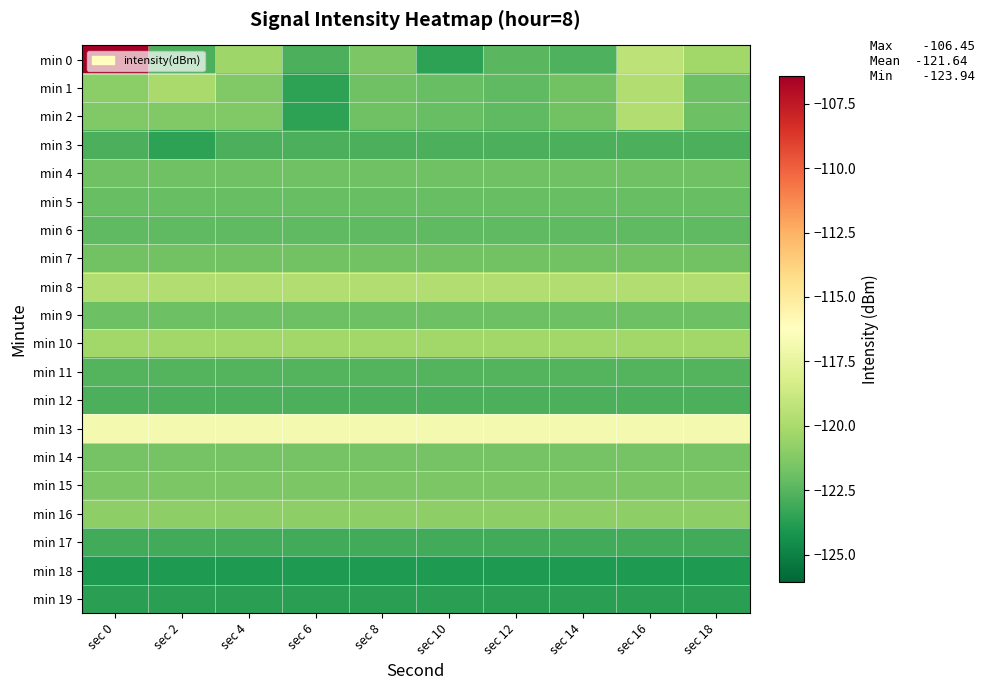

Which series has the largest total across all categories?

min 13